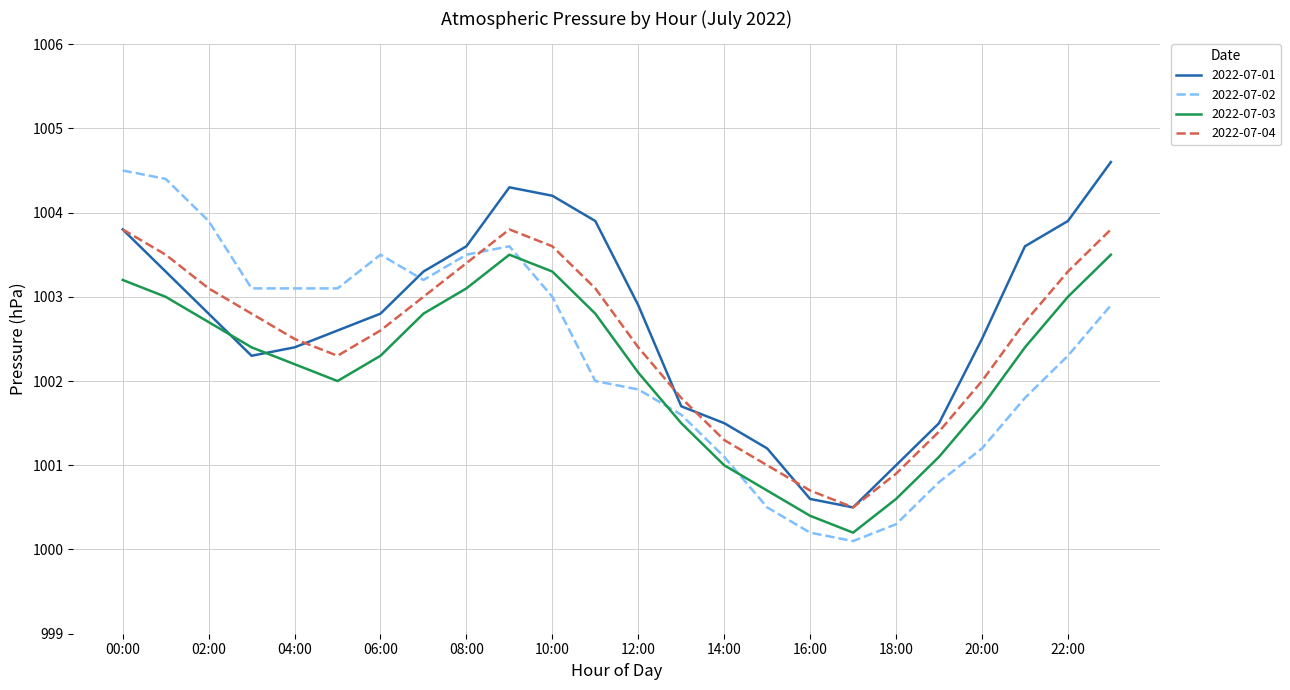

How many times do 2022-07-02 and 2022-07-04 cross each other?

1